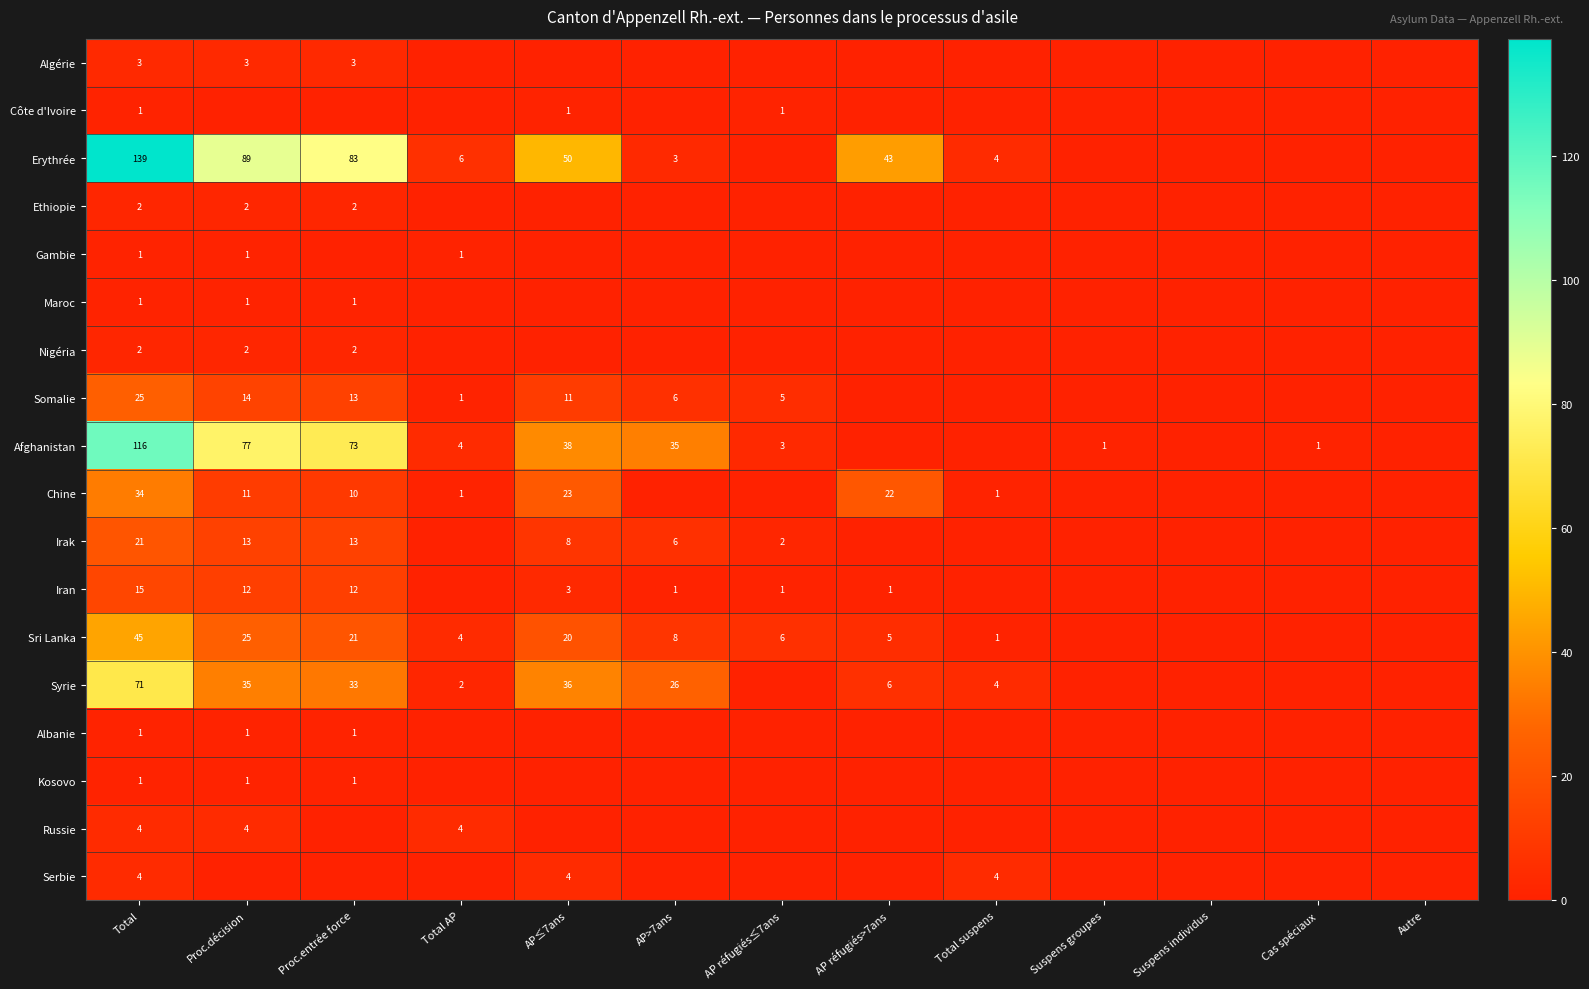

How many categories are shown in the chart?

13